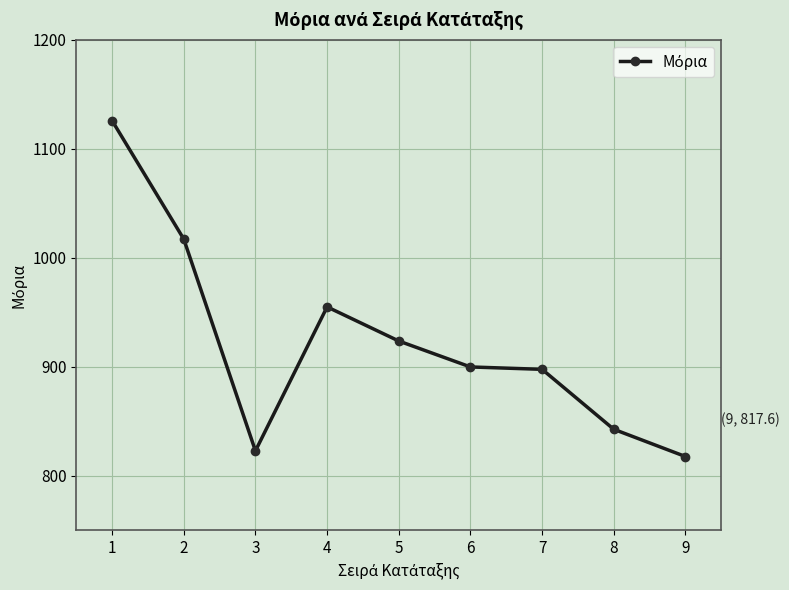

What is the change in value from 4 to 5?

-31.3